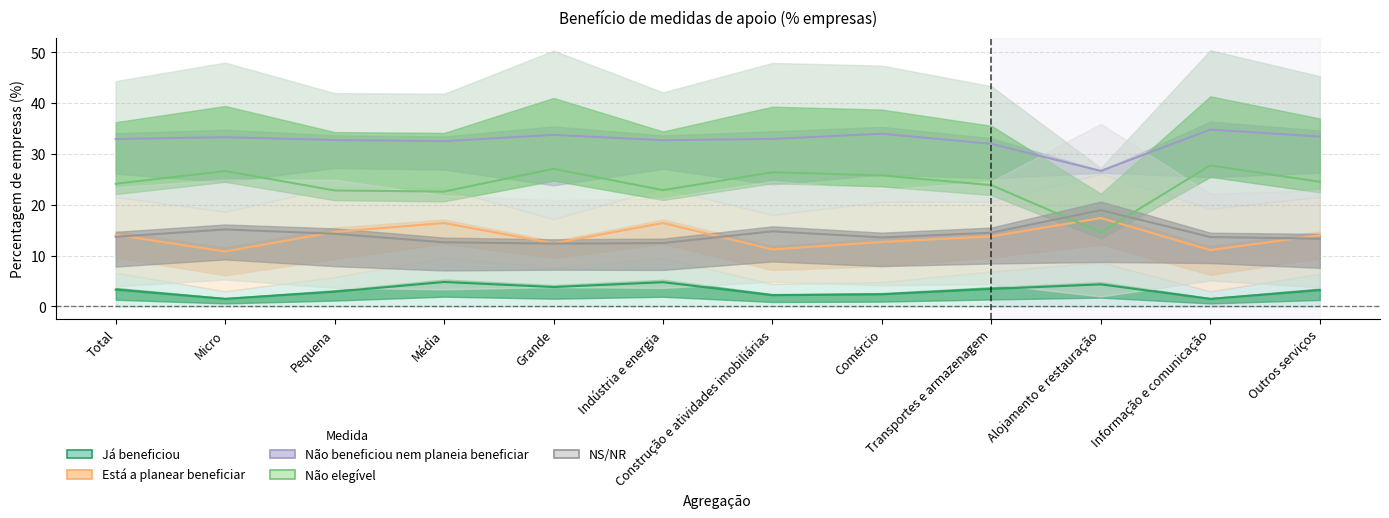

Between which two adjacent categories do NS/NR and Está a planear beneficiar first intersect?

Pequena and Média